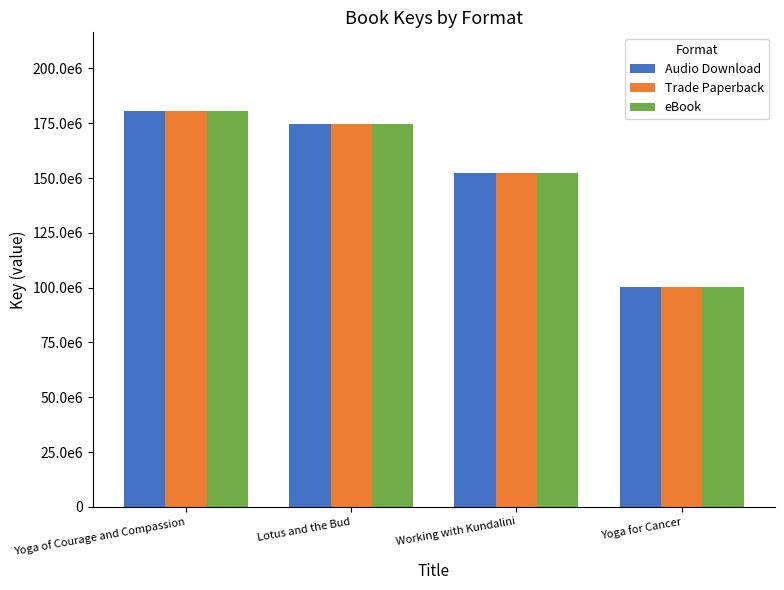

The value of Audio Download at Yoga of Courage and Compassion is 109615577. True or false?

False